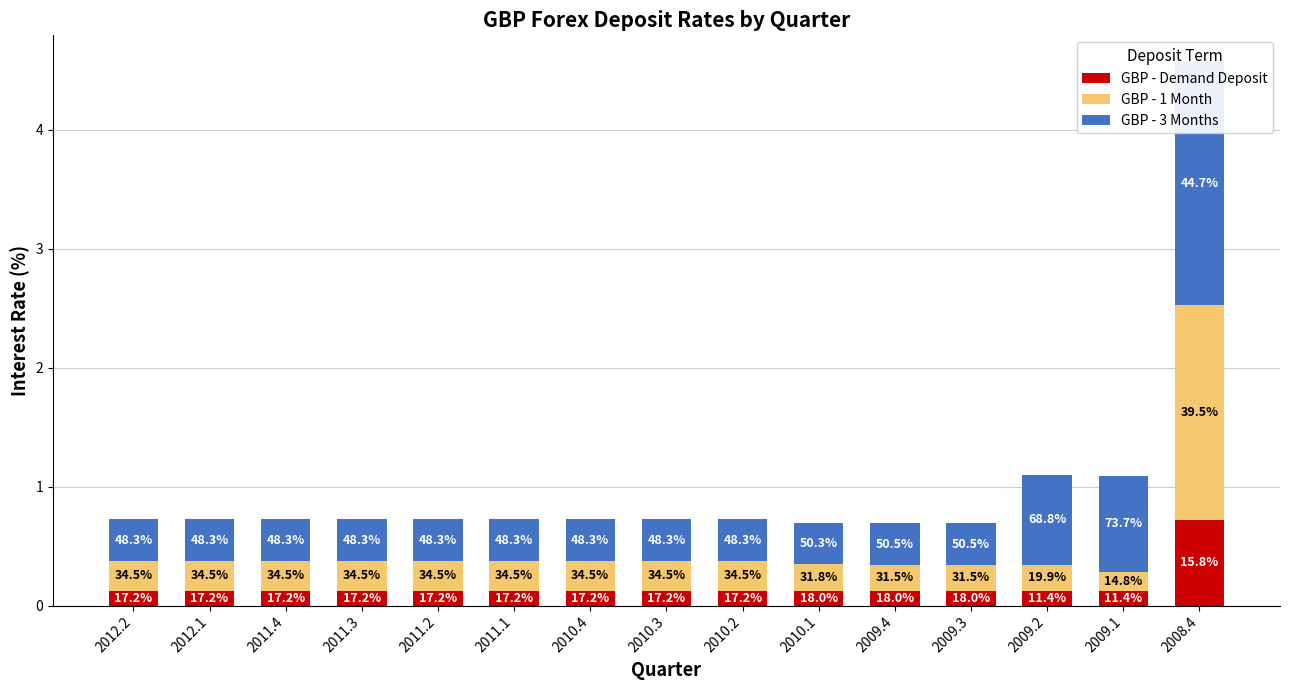

Reading right to left, extract all data points from this chart.

GBP - Demand Deposit: 2008.4=0.7	2009.1=0.1	2009.2=0.1	2009.3=0.1	2009.4=0.1	2010.1=0.1	2010.2=0.1	2010.3=0.1	2010.4=0.1	2011.1=0.1	2011.2=0.1	2011.3=0.1	2011.4=0.1	2012.1=0.1	2012.2=0.1
GBP - 1 Month: 2008.4=1.8	2009.1=0.2	2009.2=0.2	2009.3=0.2	2009.4=0.2	2010.1=0.2	2010.2=0.2	2010.3=0.2	2010.4=0.2	2011.1=0.2	2011.2=0.2	2011.3=0.2	2011.4=0.2	2012.1=0.2	2012.2=0.2
GBP - 3 Months: 2008.4=2.0	2009.1=0.8	2009.2=0.8	2009.3=0.3	2009.4=0.3	2010.1=0.3	2010.2=0.3	2010.3=0.3	2010.4=0.3	2011.1=0.3	2011.2=0.3	2011.3=0.3	2011.4=0.3	2012.1=0.3	2012.2=0.3